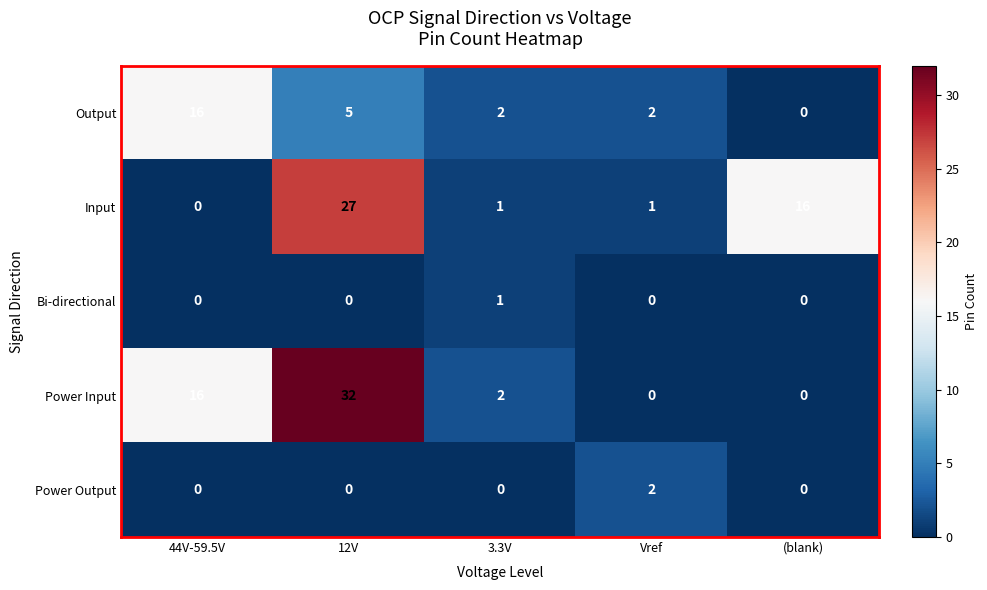

Which series has the largest range (max minus min)?

Power Input